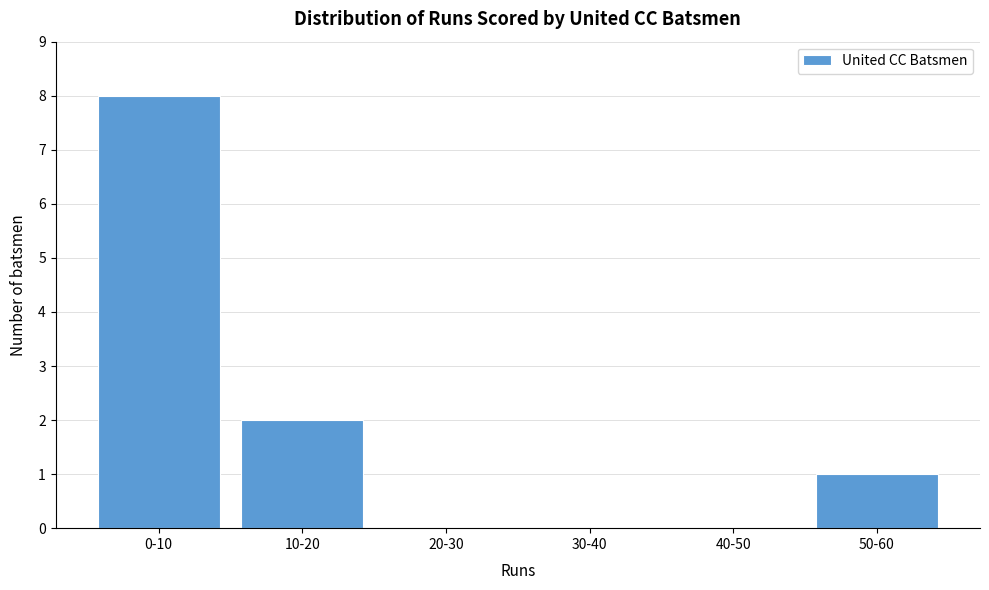

Reading left to right, transcribe all the data shown in this chart.

0-10=8	10-20=2	20-30=0	30-40=0	40-50=0	50-60=1